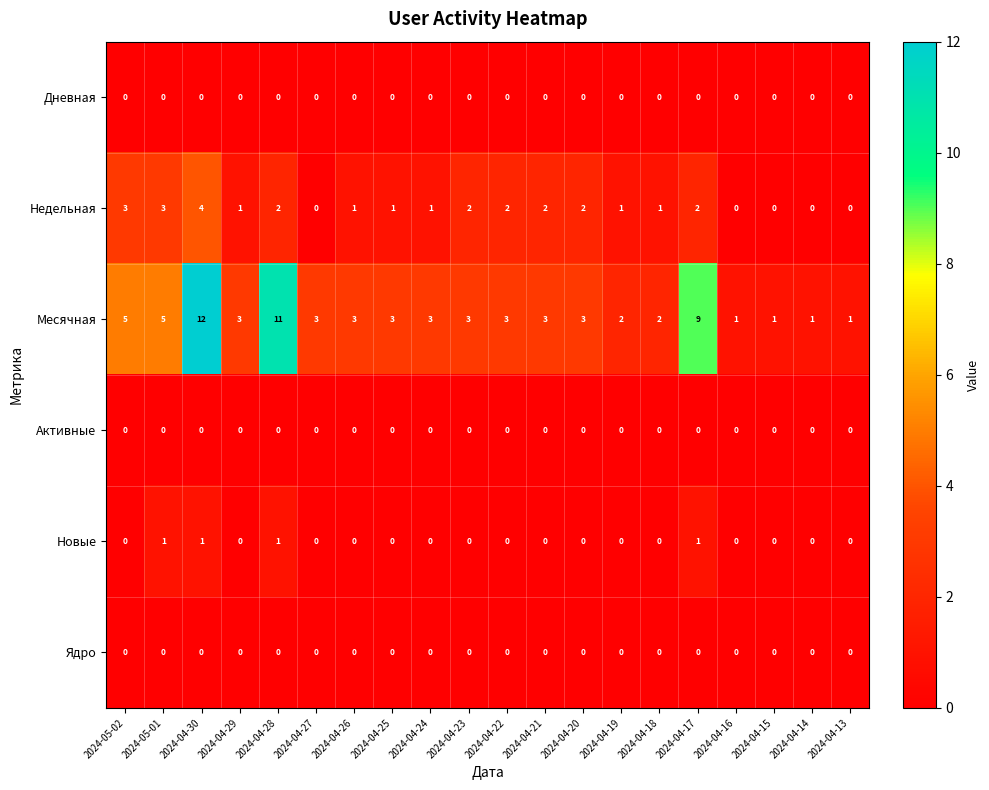

What is the maximum value shown in the chart?

12